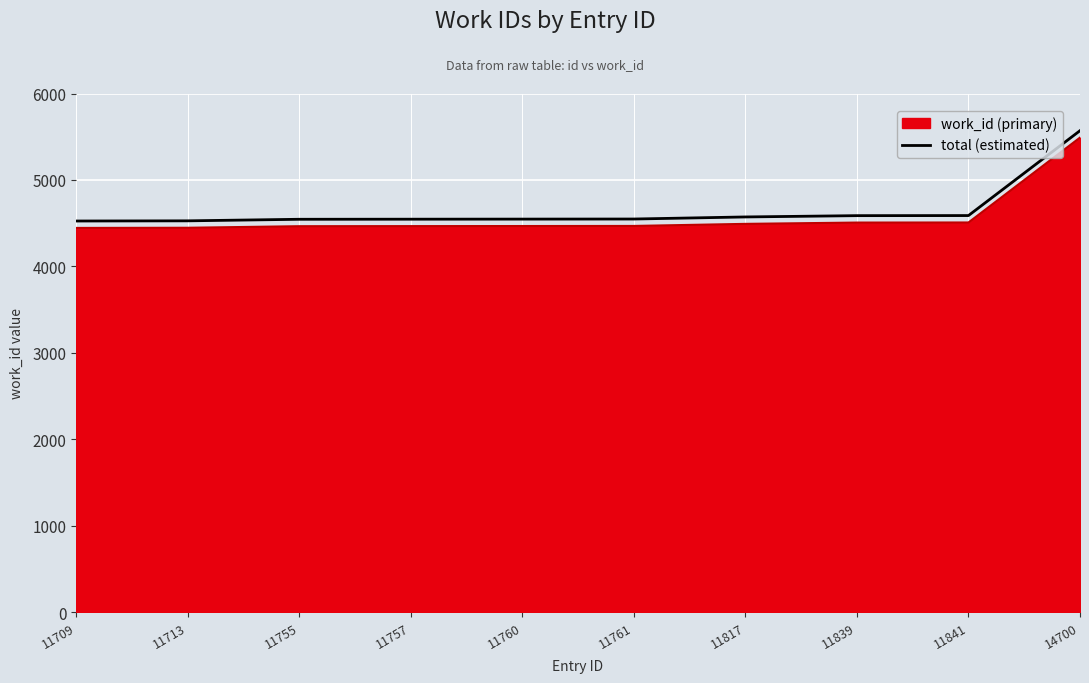

What is the difference between the maximum and minimum values in the work_id (primary) series?

1045